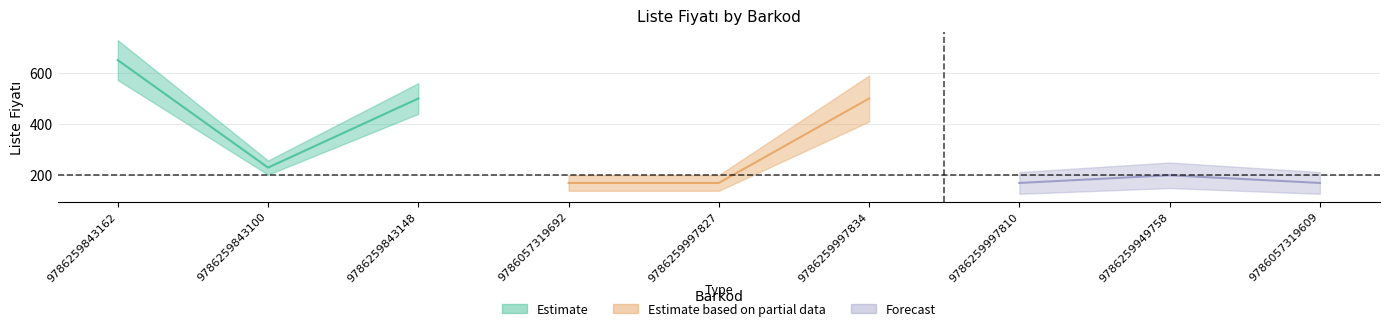

At which category does the chart reach its peak across all series?

9786259843162